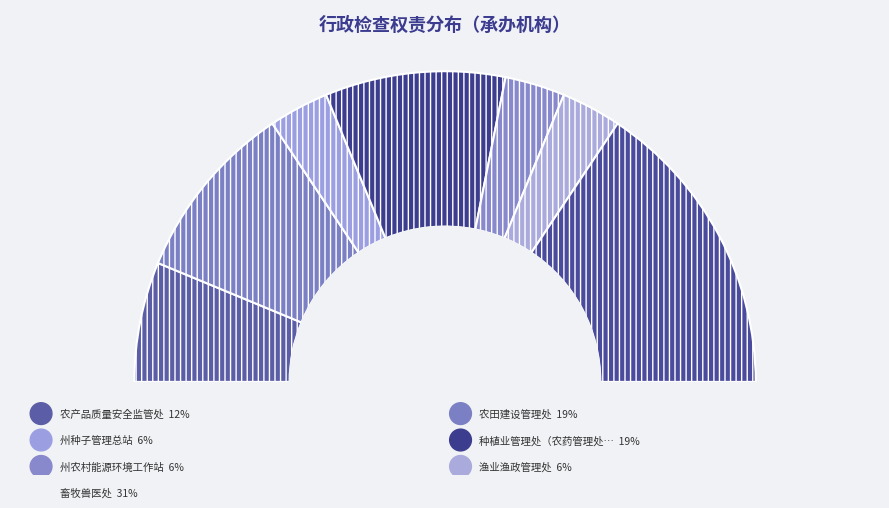

Rank the categories by value from lowest to highest.

州种子管理总站, 州农村能源环境工作站, 渔业渔政管理处, 农产品质量安全监管处, 农田建设管理处, 种植业管理处（农药管理处）, 畜牧兽医处